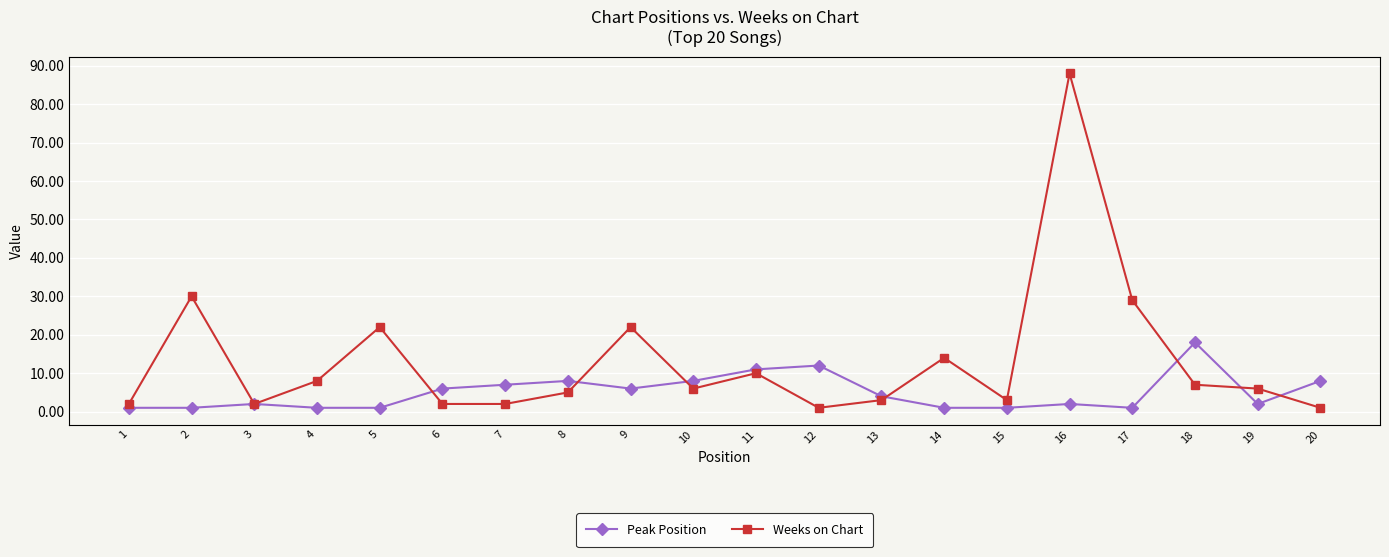

What is the total value across all series at 9?

28